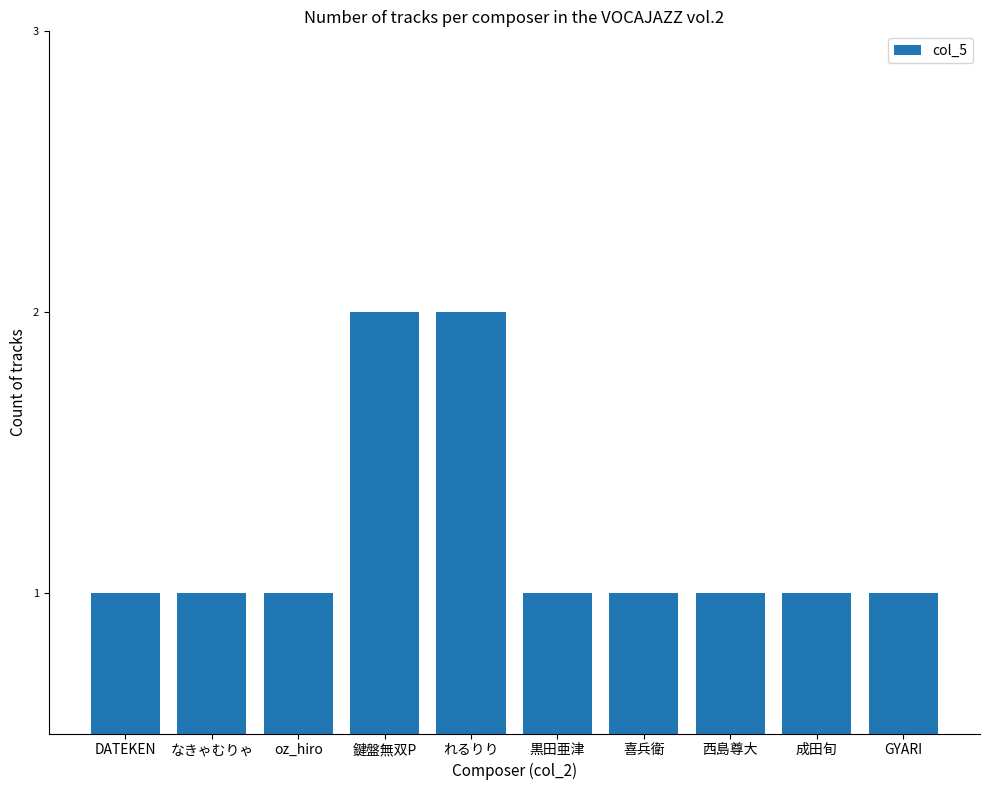

What is the label of the 6th bar from the right?

れるりり